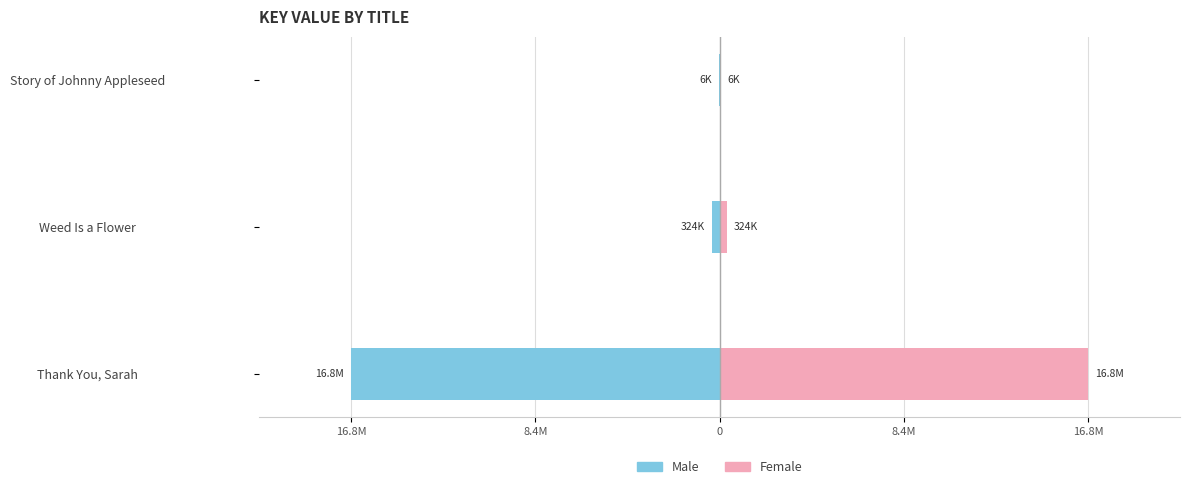

Rank the series by their maximum value, from highest to lowest.

Female, Male